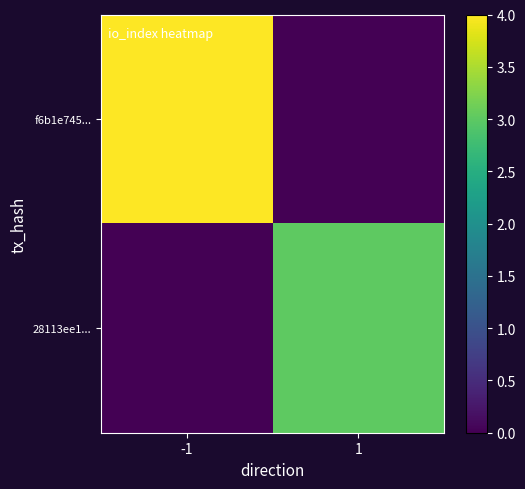

Reading left to right, extract all data points from this chart.

f6b1e745...: -1=4	1=0
28113ee1...: -1=0	1=3